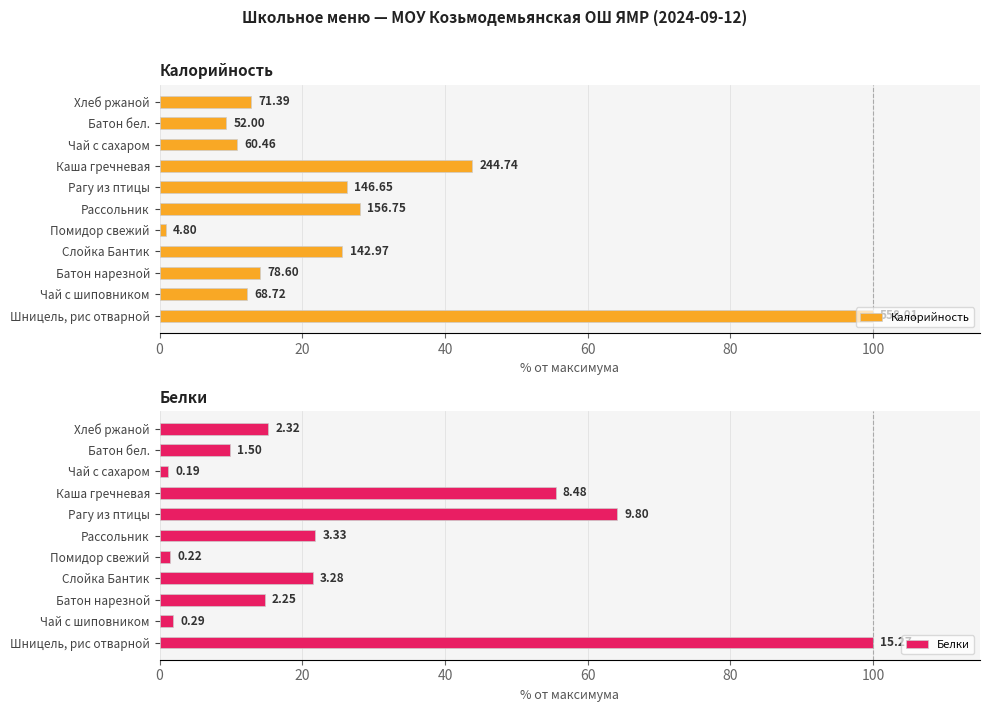

Which series has the largest range (max minus min)?

Калорийность